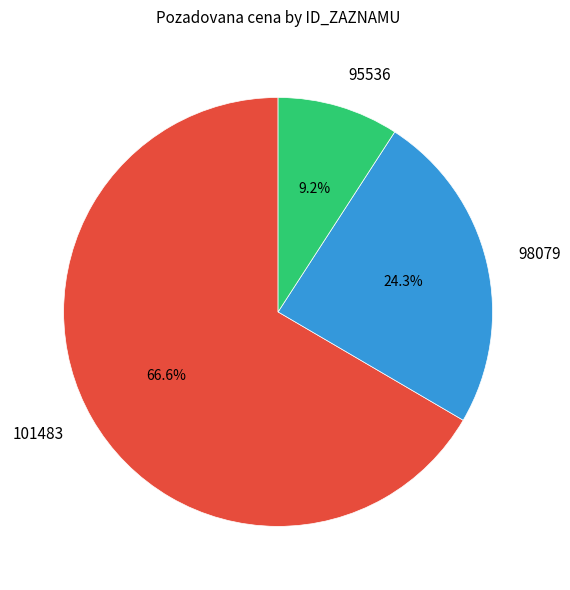

Is there any slice that represents more than half of the pie?

Yes